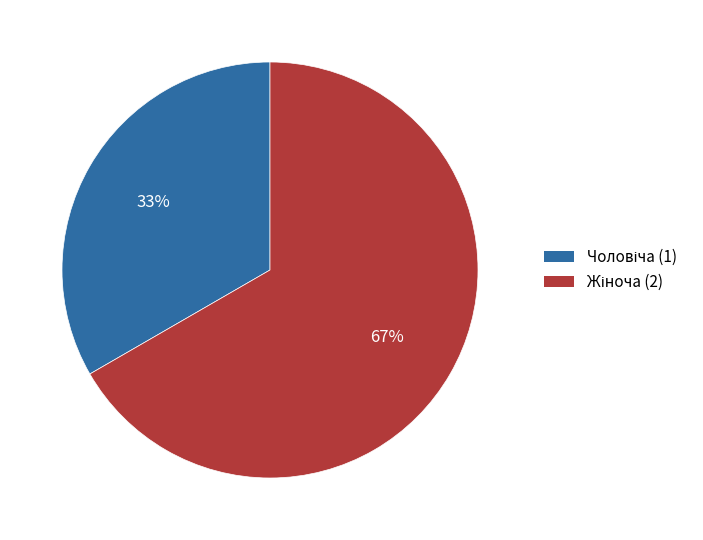

Is there any slice that represents more than half of the pie?

Yes